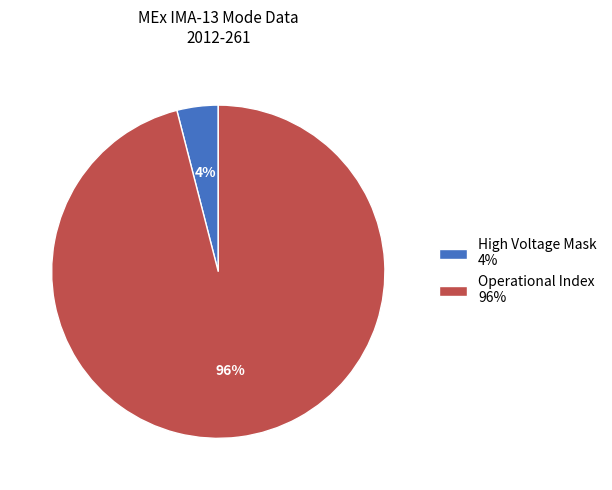

Rank the categories by value from lowest to highest.

High Voltage Mask 4%, Operational Index 96%